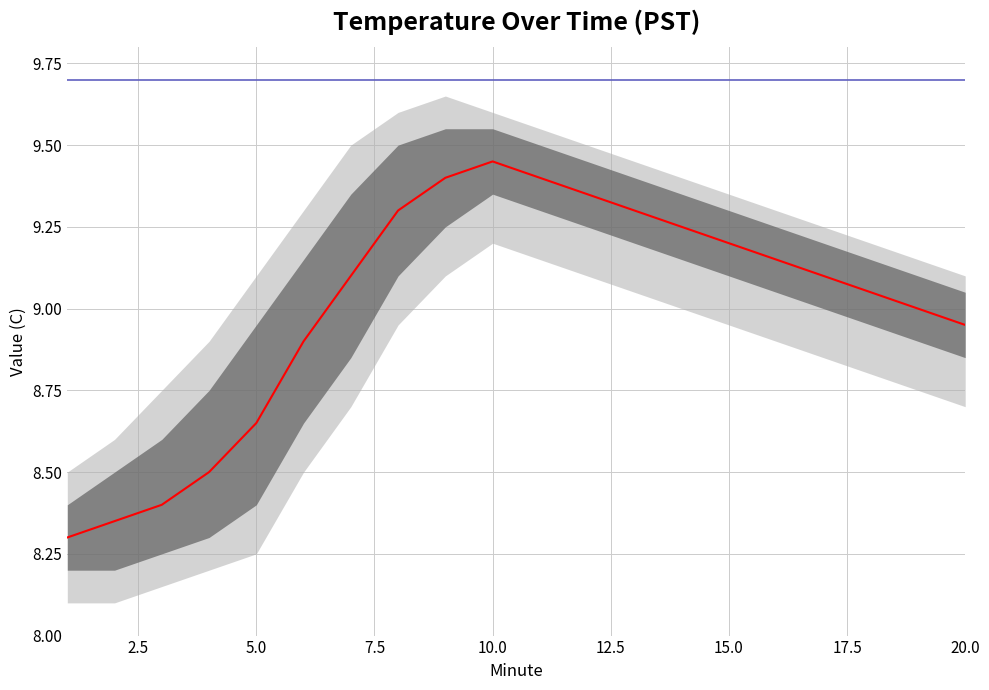

Reading left to right, what are all the values shown in this chart?

median: 8.3	8.3	8.4	8.5	8.7	8.9	9.1	9.3	9.4	9.4	9.4	9.3	9.3	9.2	9.2	9.2	9.1	9.1	9.0	8.9
inner_upper: 8.4	8.5	8.6	8.8	8.9	9.2	9.3	9.5	9.6	9.6	9.5	9.4	9.4	9.3	9.3	9.2	9.2	9.2	9.1	9.1
inner_lower: 8.2	8.2	8.2	8.3	8.4	8.7	8.8	9.1	9.2	9.3	9.3	9.2	9.2	9.2	9.1	9.1	9.0	8.9	8.9	8.8
outer_upper: 8.5	8.6	8.8	8.9	9.1	9.3	9.5	9.6	9.7	9.6	9.6	9.5	9.4	9.4	9.3	9.3	9.2	9.2	9.2	9.1
outer_lower: 8.1	8.1	8.2	8.2	8.2	8.5	8.7	8.9	9.1	9.2	9.2	9.1	9.1	9.0	8.9	8.9	8.8	8.8	8.8	8.7